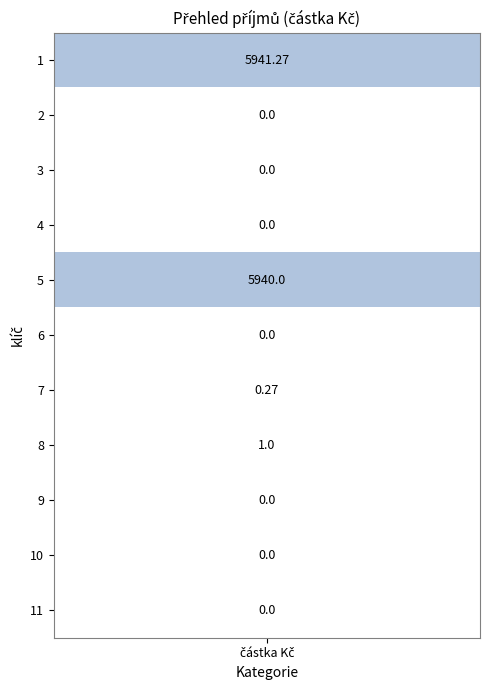

Is it true that the value at 4 is 8235.5?

False